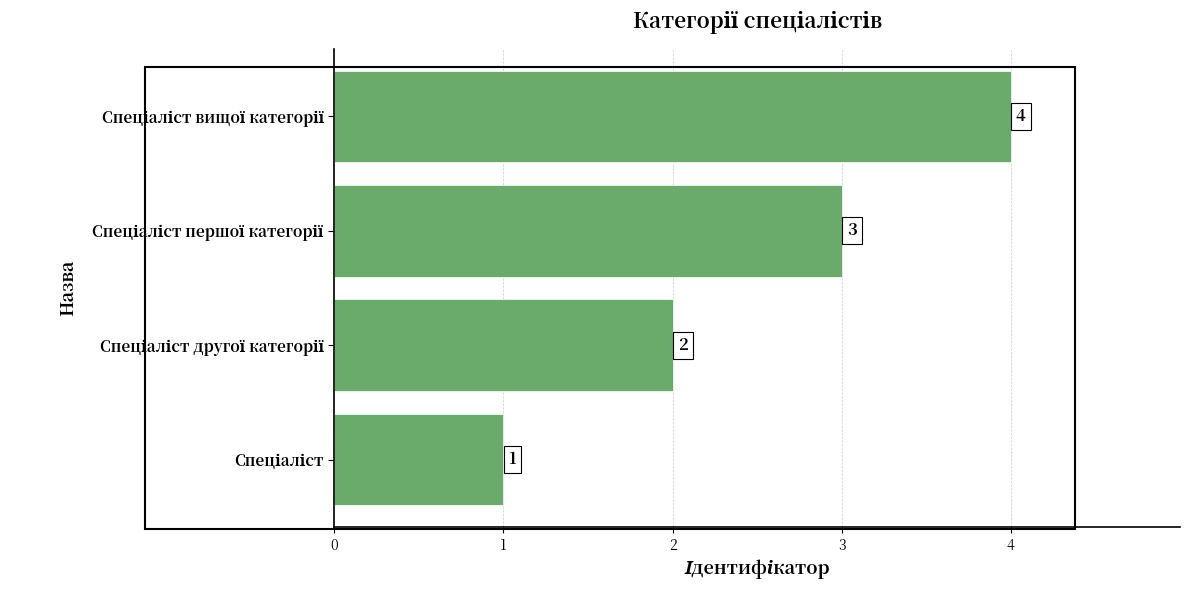

What is the maximum value shown in the chart?

4